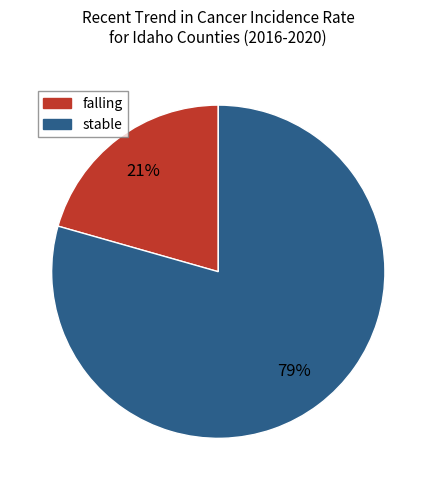

Which category has the smallest portion of the pie?

falling